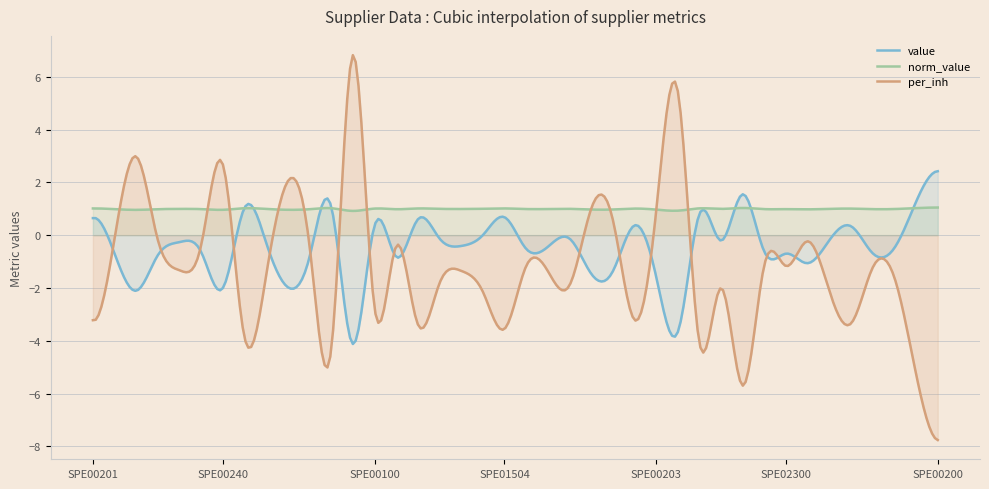

What is the spread (max minus min) of values at SPE01500865?

2.0